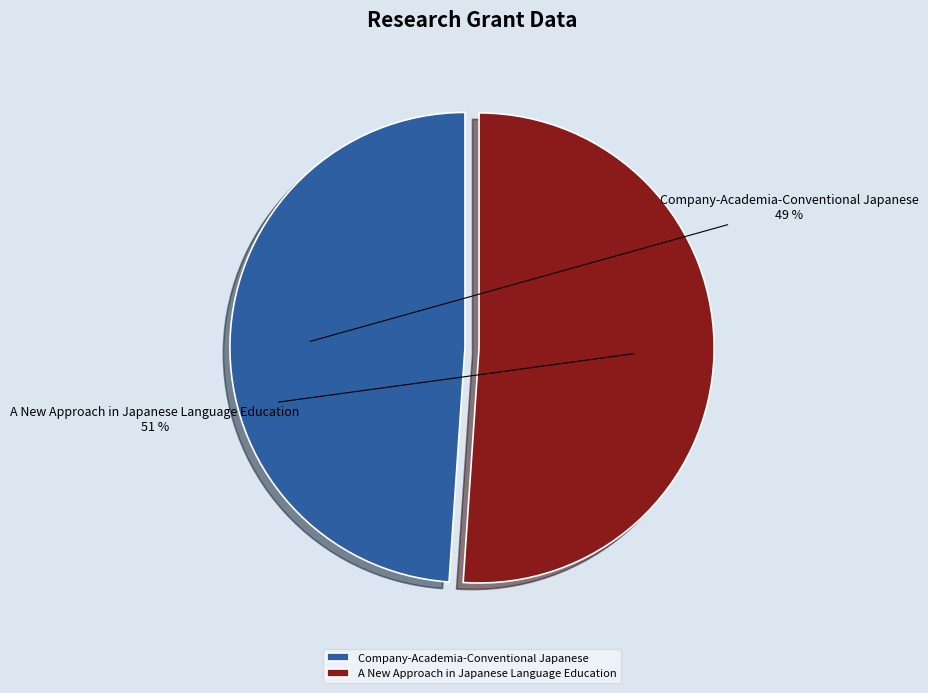

True or false: A New Approach in Japanese Language Education accounts for 39% of the total.

False